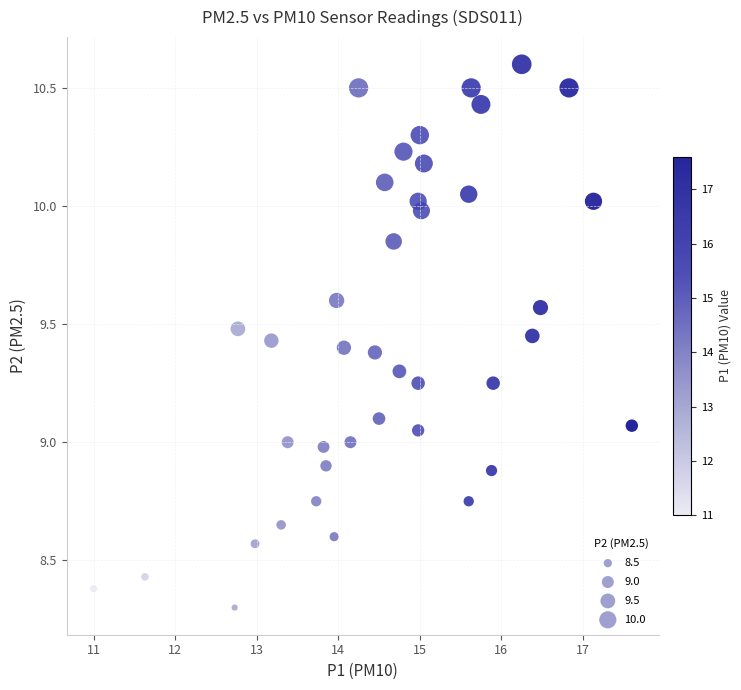

What is the range of Y values (max minus min)?

2.3